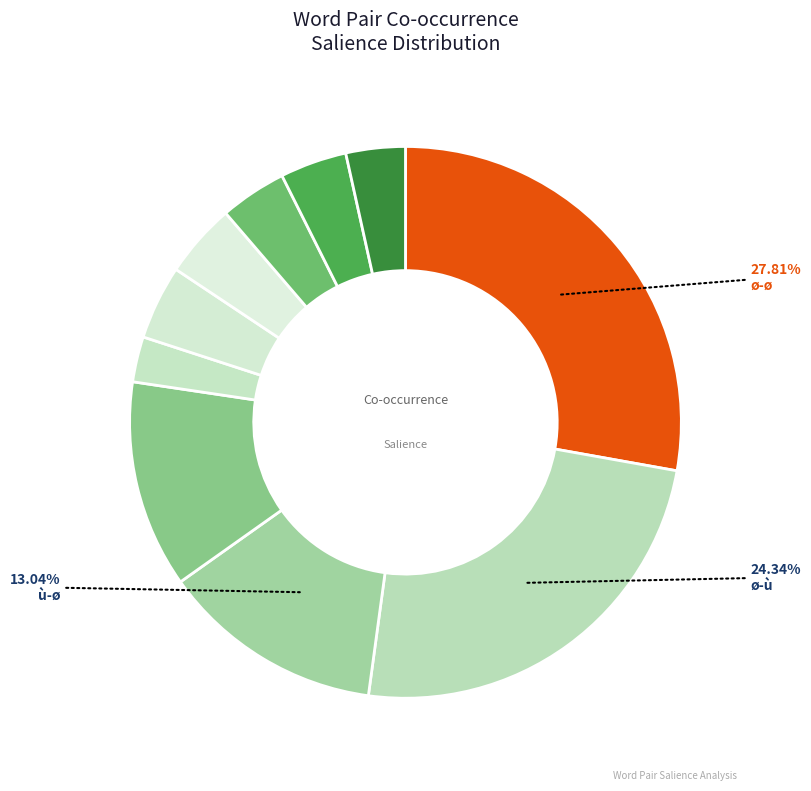

Rank the categories by value from highest to lowest.

ø-ø, ø-ù, ù-ø, ù-ù, ù-øªø, ùšù-ø, øªø-ù, ù-ùšù, ø-øªù, wasim-ahmed